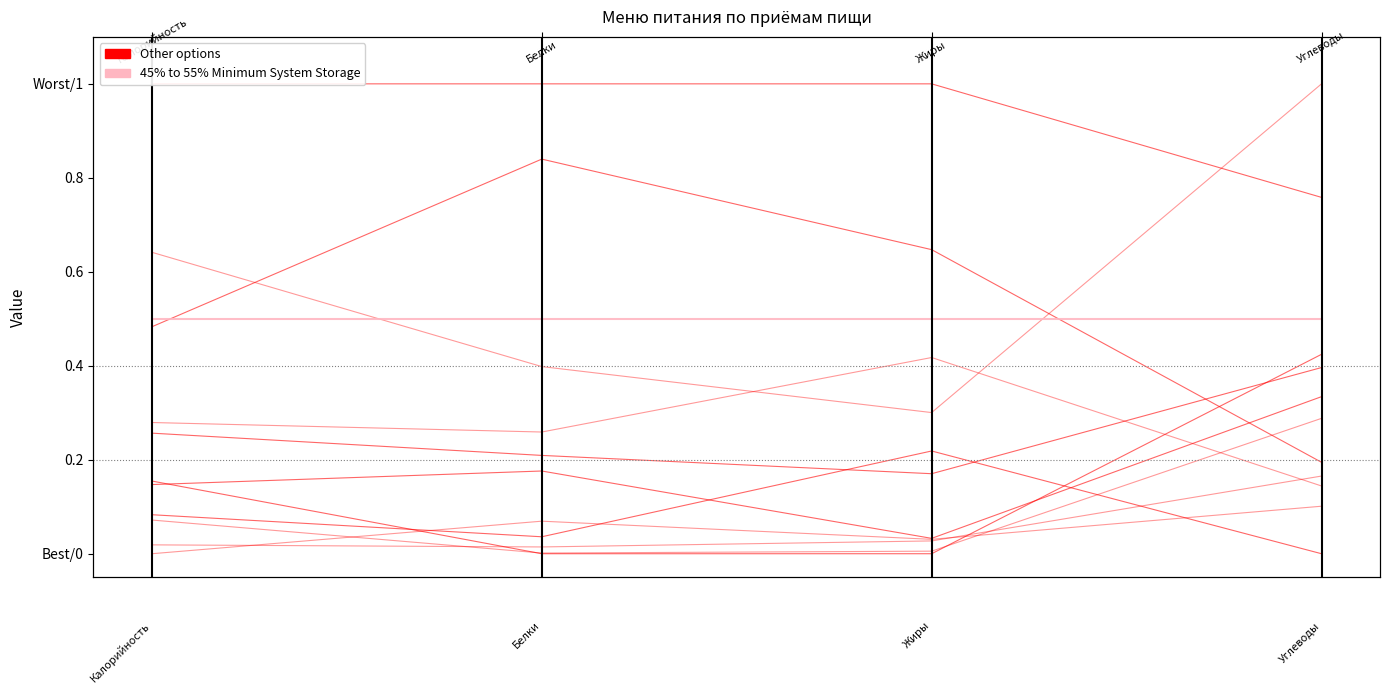

Is it true that 45% to 55% Minimum System Storage equals 0.3 at 0?

False